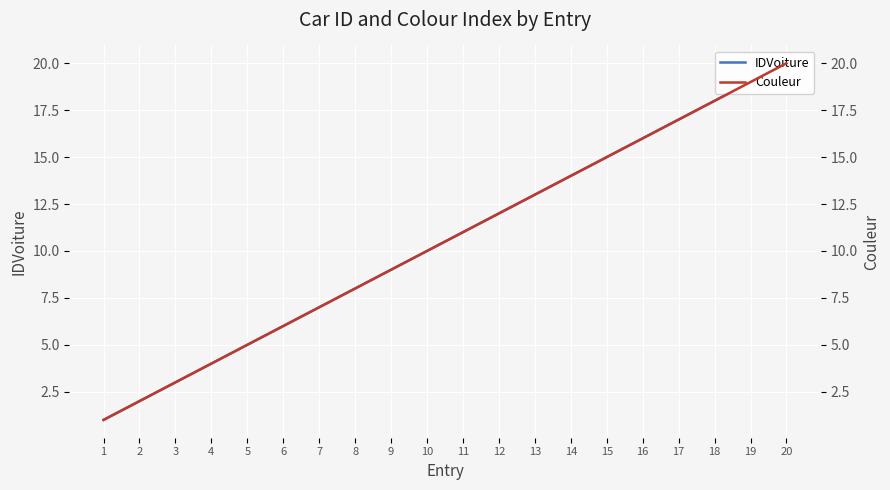

Is it true that IDVoiture equals 9 at 19?

False